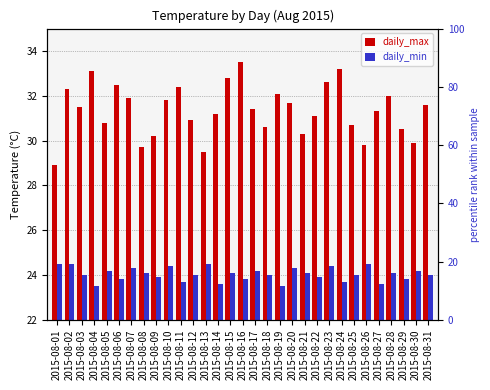

Where is daily_max nearest to the value 31?

2015-08-12